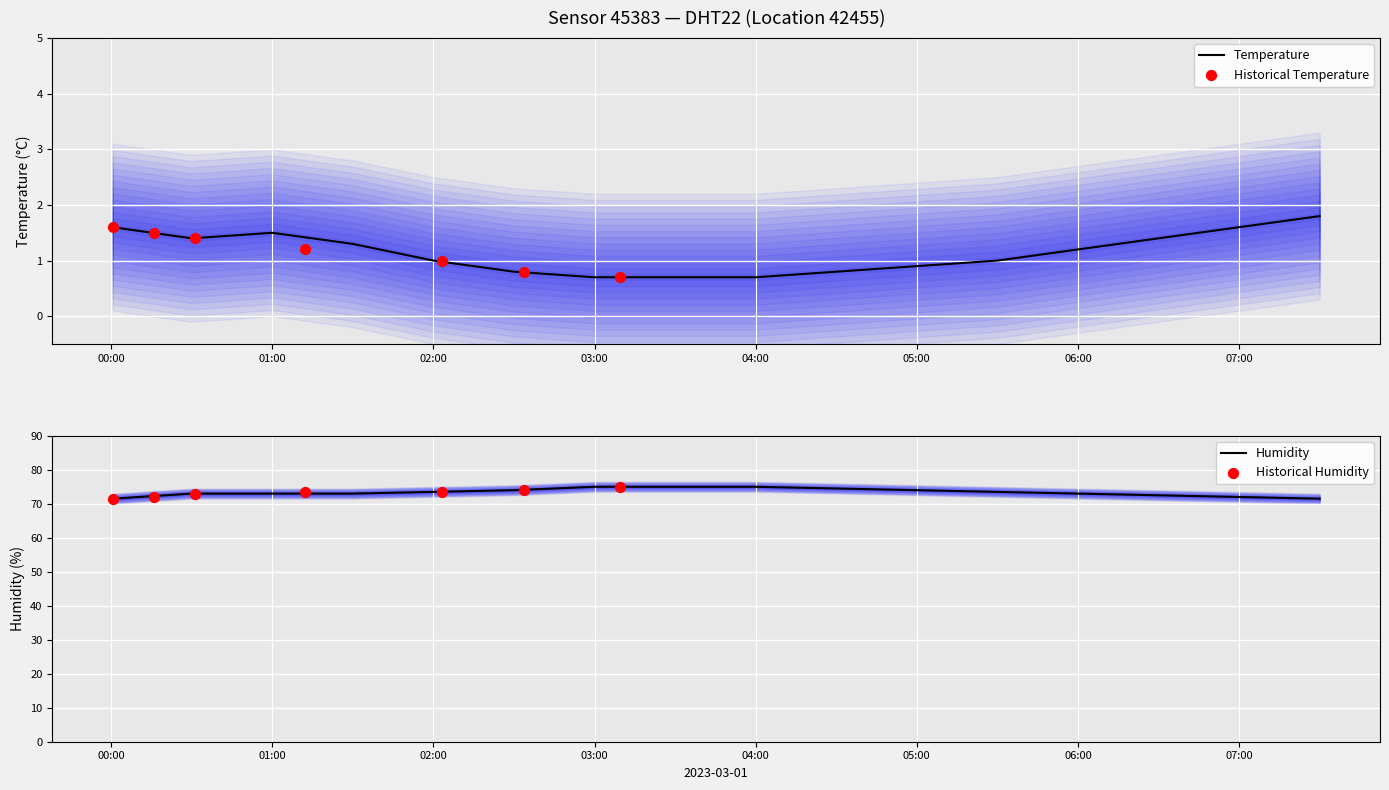

What is the minimum value for Temperature?

0.7